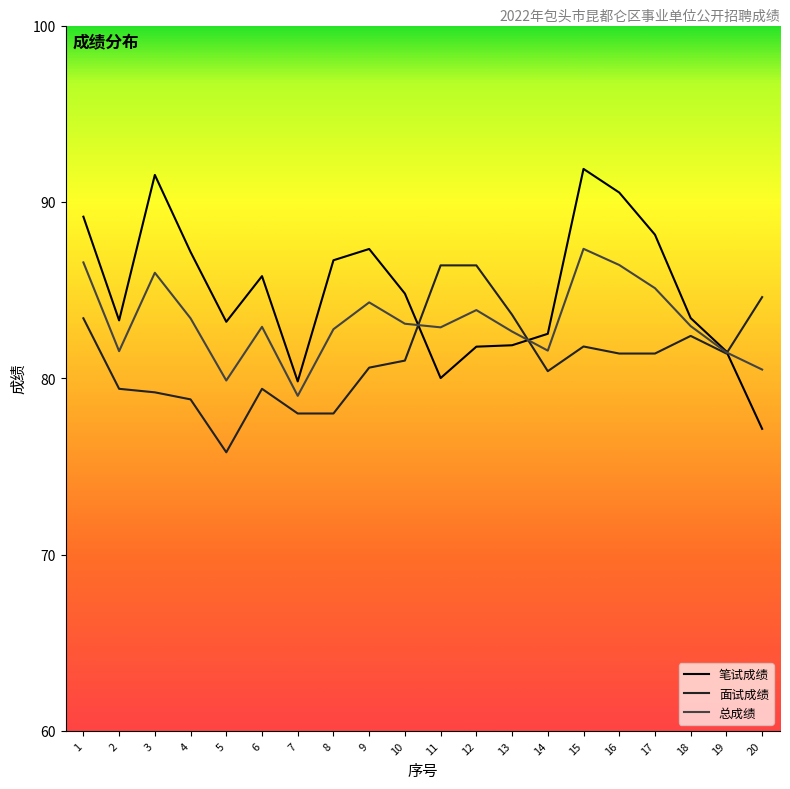

The 总成绩 series shows 139.5 at 18. True or false?

False